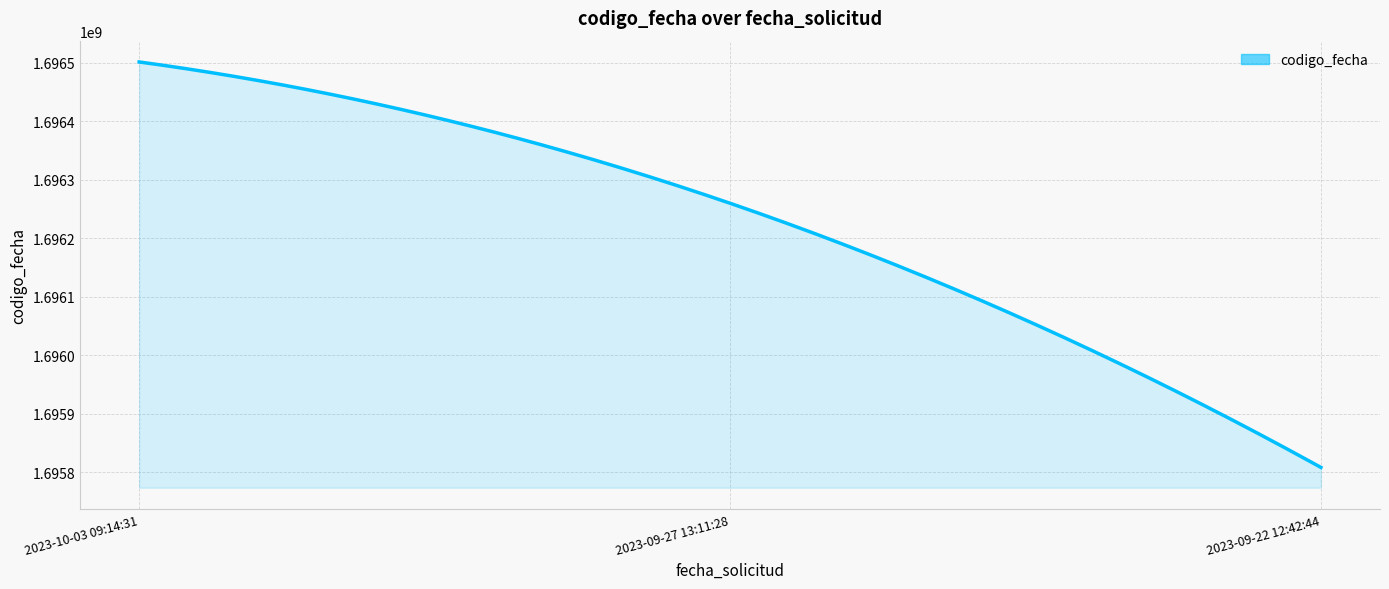

What is the sum of all values?

5088569962